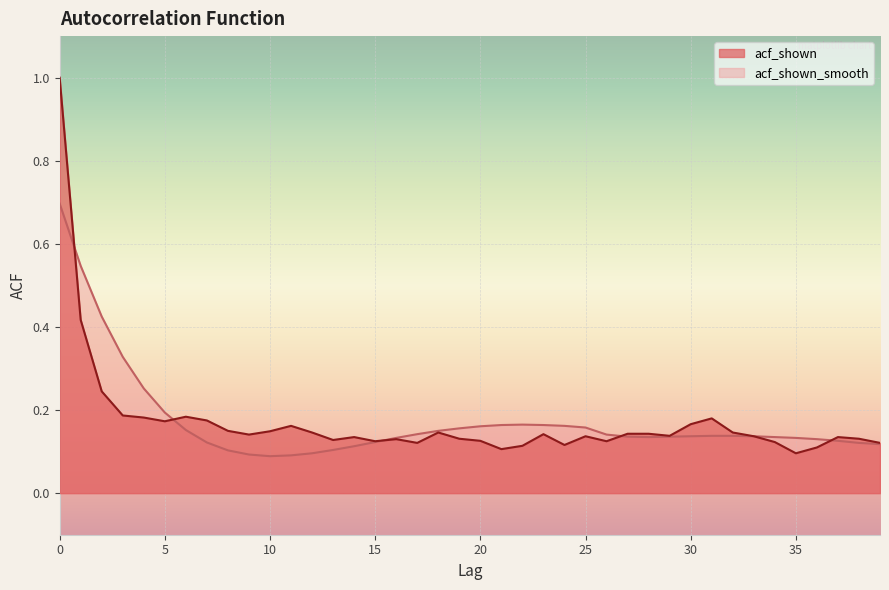

True or false: acf_shown has a value of 0.1 at 15.

False